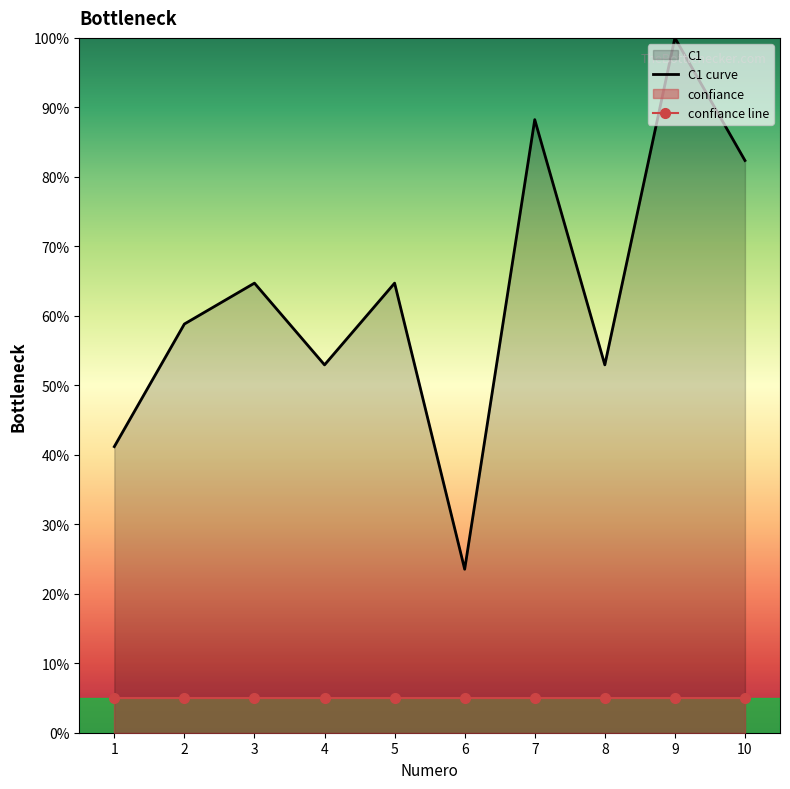

What is the sum of the C1 curve values at 1 and 4?

94.1